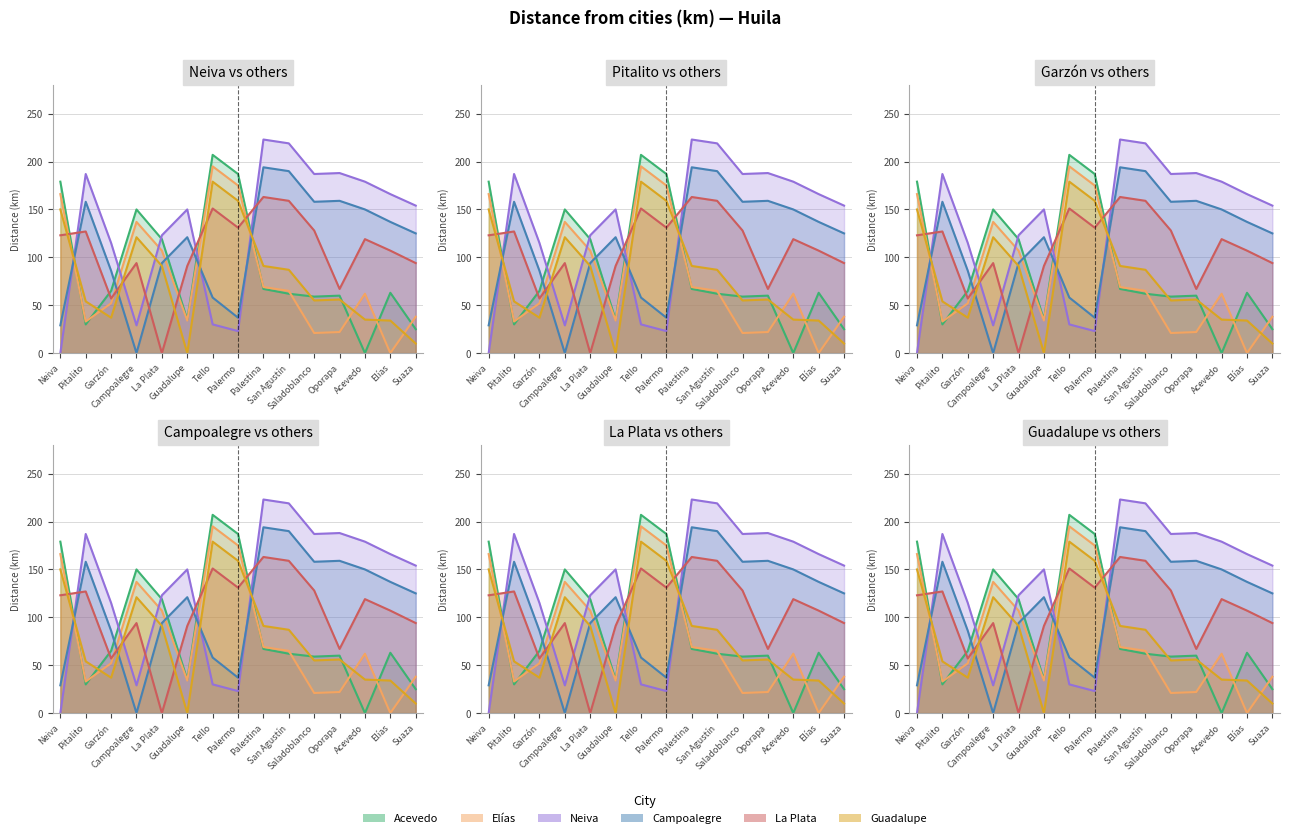

What is the greatest value displayed?

223